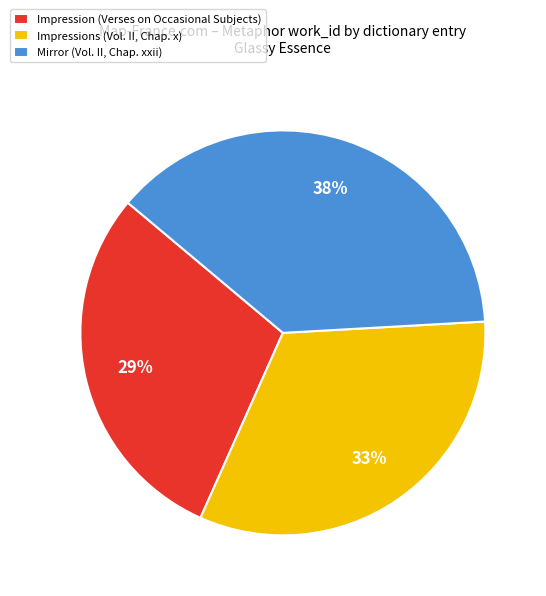

Combined, do Impression (Verses on Occasional Subjects) and Impressions (Vol. II, Chap. x) account for over 50%?

Yes